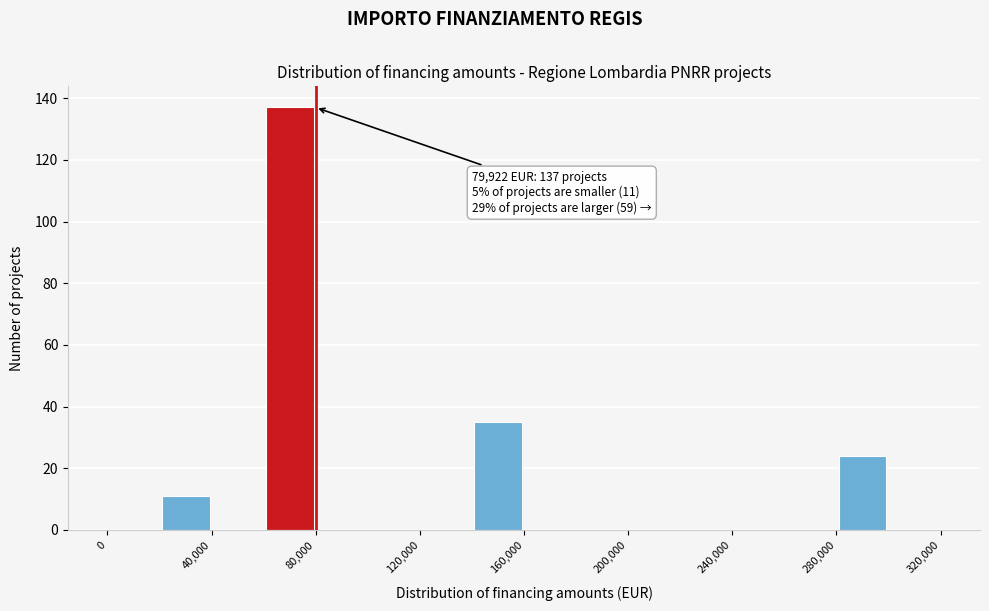

Over which range of the x-axis is the bar tallest?

60000 to 80000